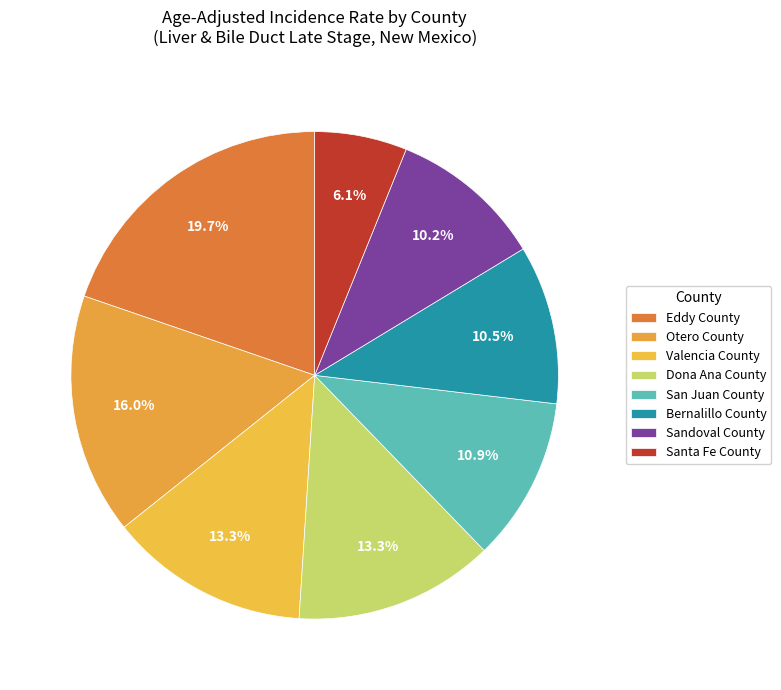

Approximately how many times larger is the value at Dona Ana County compared to Bernalillo County?

1.3